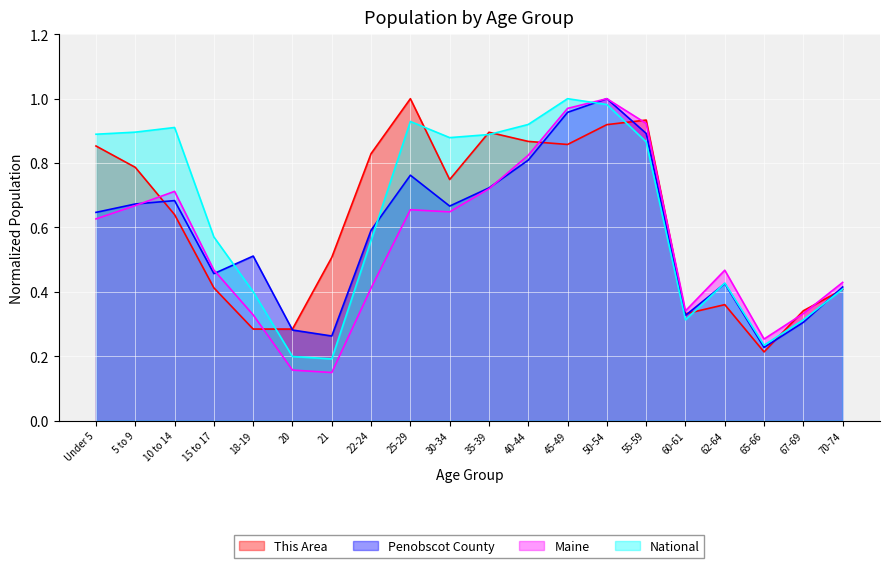

Reading left to right, extract all data points from this chart.

This Area: Under 5=0.9	5 to 9=0.8	10 to 14=0.6	15 to 17=0.4	18-19=0.3	20=0.3	21=0.5	22-24=0.8	25-29=1.0	30-34=0.7	35-39=0.9	40-44=0.9	45-49=0.9	50-54=0.9	55-59=0.9	60-61=0.3	62-64=0.4	65-66=0.2	67-69=0.3	70-74=0.4
Penobscot County: Under 5=0.6	5 to 9=0.7	10 to 14=0.7	15 to 17=0.5	18-19=0.5	20=0.3	21=0.3	22-24=0.6	25-29=0.8	30-34=0.7	35-39=0.7	40-44=0.8	45-49=1.0	50-54=1.0	55-59=0.9	60-61=0.3	62-64=0.4	65-66=0.2	67-69=0.3	70-74=0.4
Maine: Under 5=0.6	5 to 9=0.7	10 to 14=0.7	15 to 17=0.5	18-19=0.3	20=0.2	21=0.1	22-24=0.4	25-29=0.7	30-34=0.6	35-39=0.7	40-44=0.8	45-49=1.0	50-54=1.0	55-59=0.9	60-61=0.3	62-64=0.5	65-66=0.3	67-69=0.3	70-74=0.4
National: Under 5=0.9	5 to 9=0.9	10 to 14=0.9	15 to 17=0.6	18-19=0.4	20=0.2	21=0.2	22-24=0.6	25-29=0.9	30-34=0.9	35-39=0.9	40-44=0.9	45-49=1.0	50-54=1.0	55-59=0.9	60-61=0.3	62-64=0.4	65-66=0.2	67-69=0.3	70-74=0.4